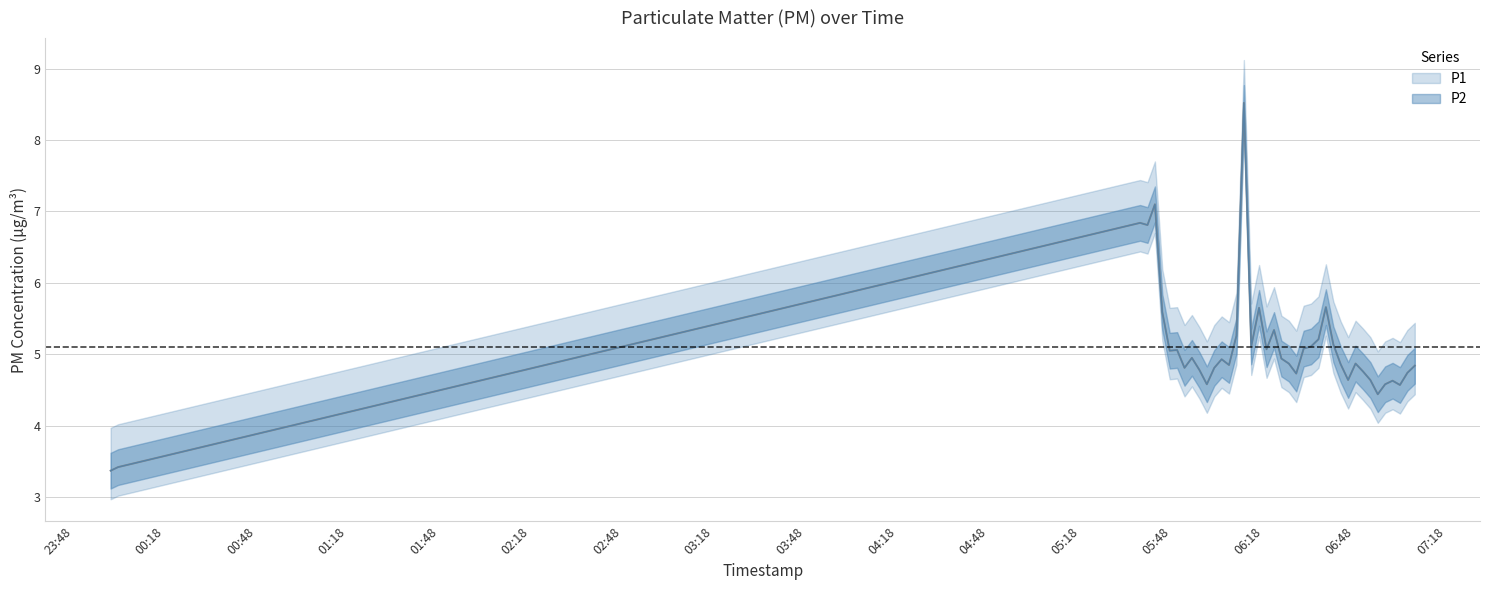

At which category does P1 reach its first local peak?

2023-05-14T05:37:36